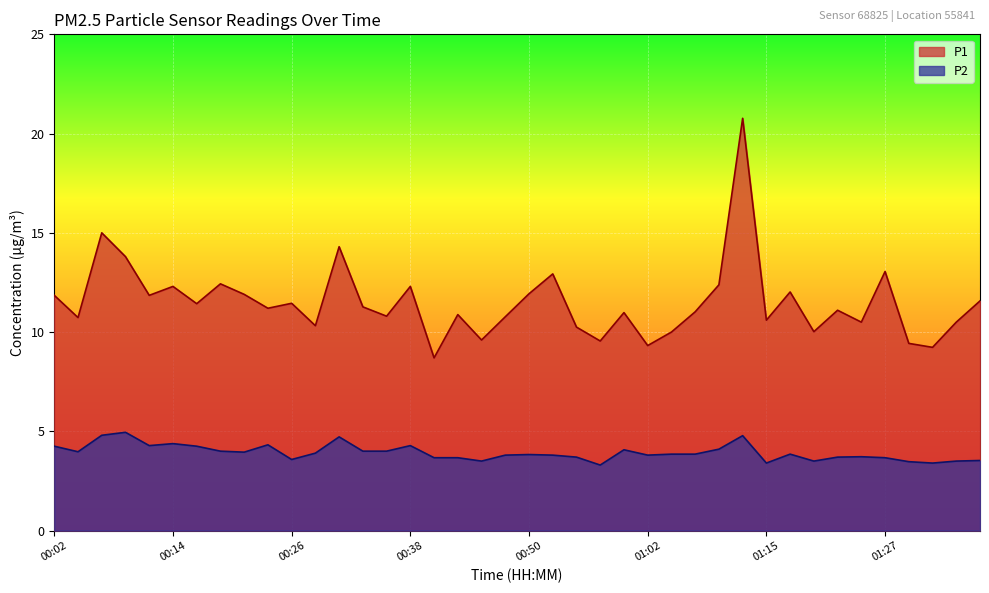

Does the chart display data point markers on the line(s)?

No